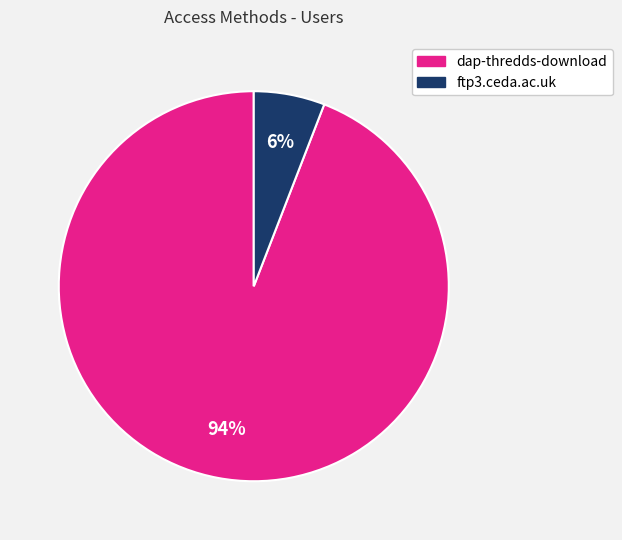

To the nearest percent, what is the combined percentage of ftp3.ceda.ac.uk and dap-thredds-download?

100%